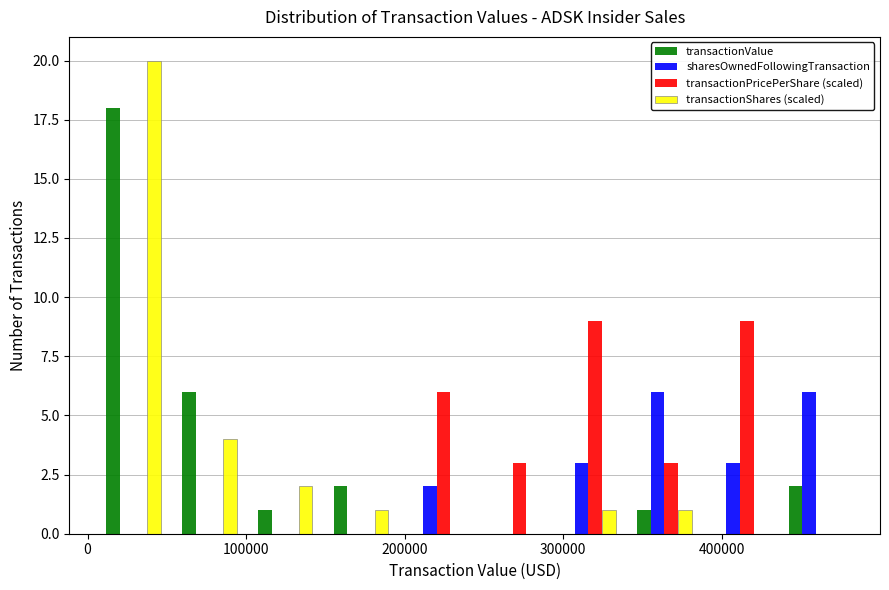

Reading left to right, list every range on the x-axis with the height of the bar of each series over it. Neither the bar edges nor the heights are printed on the chart, so give them approximately, as read against the axes.

10000 to 50000: transactionValue=18	sharesOwnedFollowingTransaction=0	transactionPricePerShare (scaled)=0	transactionShares (scaled)=20
50000 to 100000: transactionValue=6	sharesOwnedFollowingTransaction=0	transactionPricePerShare (scaled)=0	transactionShares (scaled)=4
100000 to 150000: transactionValue=1	sharesOwnedFollowingTransaction=0	transactionPricePerShare (scaled)=0	transactionShares (scaled)=2
150000 to 200000: transactionValue=2	sharesOwnedFollowingTransaction=0	transactionPricePerShare (scaled)=0	transactionShares (scaled)=1
200000 to 240000: transactionValue=0	sharesOwnedFollowingTransaction=2	transactionPricePerShare (scaled)=6	transactionShares (scaled)=0
240000 to 290000: transactionValue=0	sharesOwnedFollowingTransaction=0	transactionPricePerShare (scaled)=3	transactionShares (scaled)=0
290000 to 340000: transactionValue=0	sharesOwnedFollowingTransaction=3	transactionPricePerShare (scaled)=9	transactionShares (scaled)=1
340000 to 390000: transactionValue=1	sharesOwnedFollowingTransaction=6	transactionPricePerShare (scaled)=3	transactionShares (scaled)=1
390000 to 440000: transactionValue=0	sharesOwnedFollowingTransaction=3	transactionPricePerShare (scaled)=9	transactionShares (scaled)=0
440000 to 480000: transactionValue=2	sharesOwnedFollowingTransaction=6	transactionPricePerShare (scaled)=0	transactionShares (scaled)=0